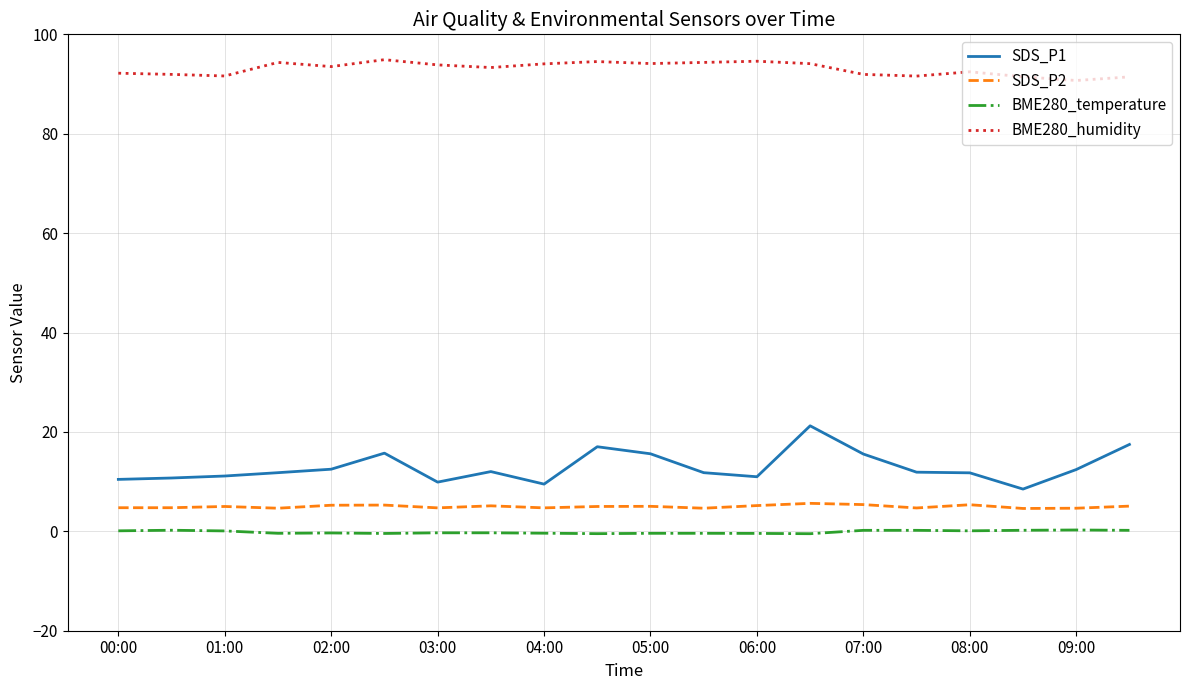

True or false: SDS_P2 and BME280_temperature intersect in this chart.

False